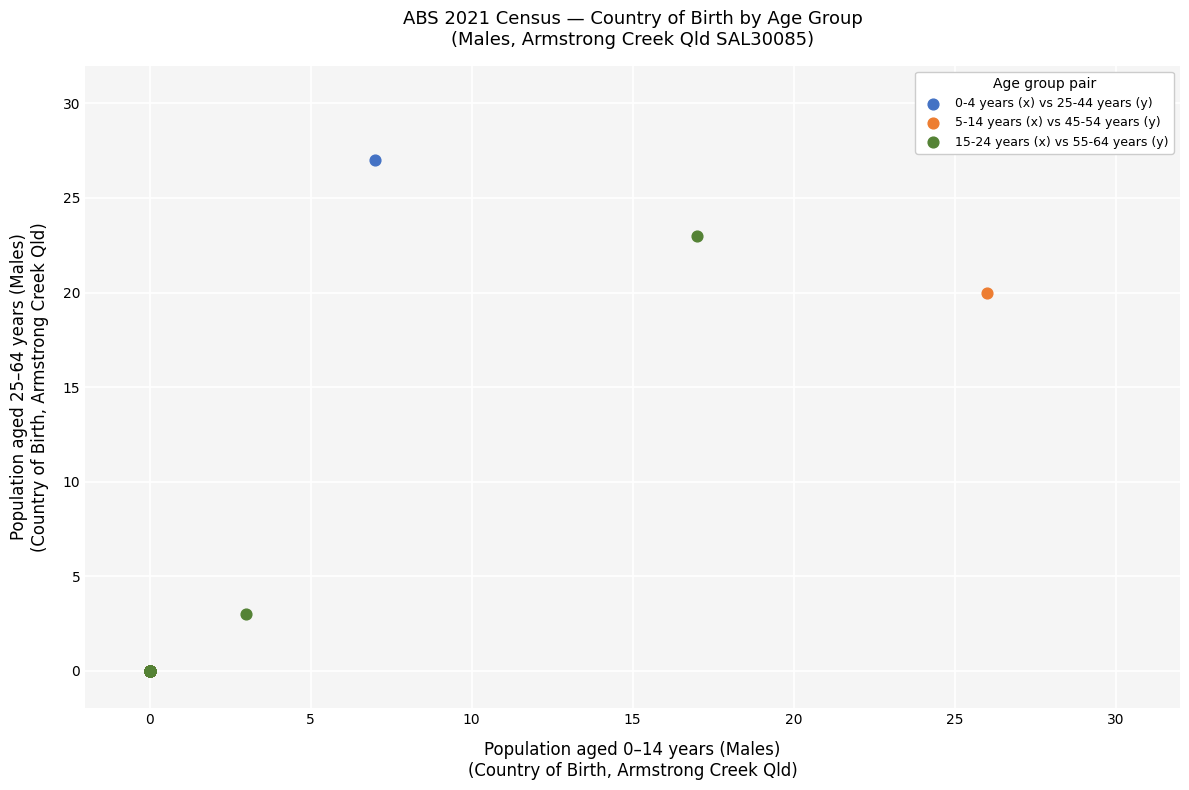

Which series has the largest Y range (max minus min)?

0-4 years (x) vs 25-44 years (y)